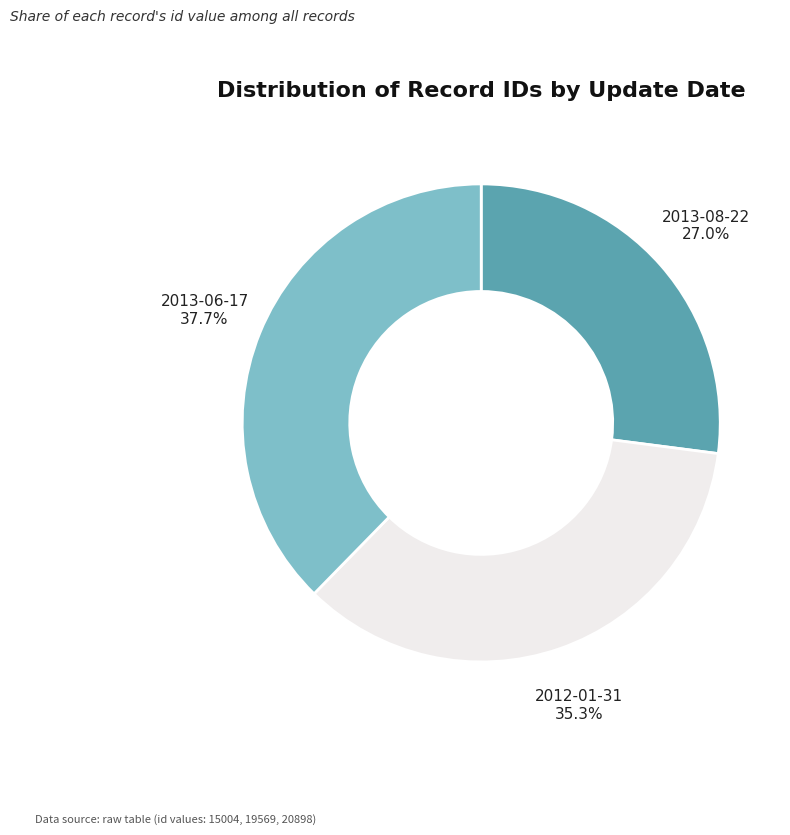

To the nearest percent, what is the difference between the 2012-01-31 and 2013-06-17 slice percentages?

2%